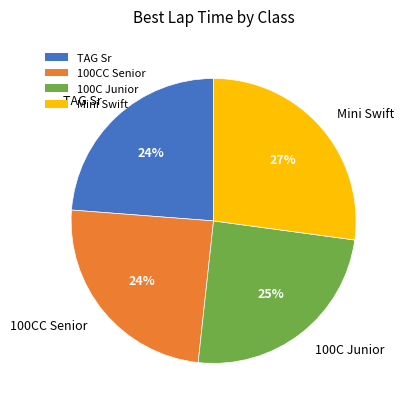

Is there any slice that represents more than half of the pie?

No